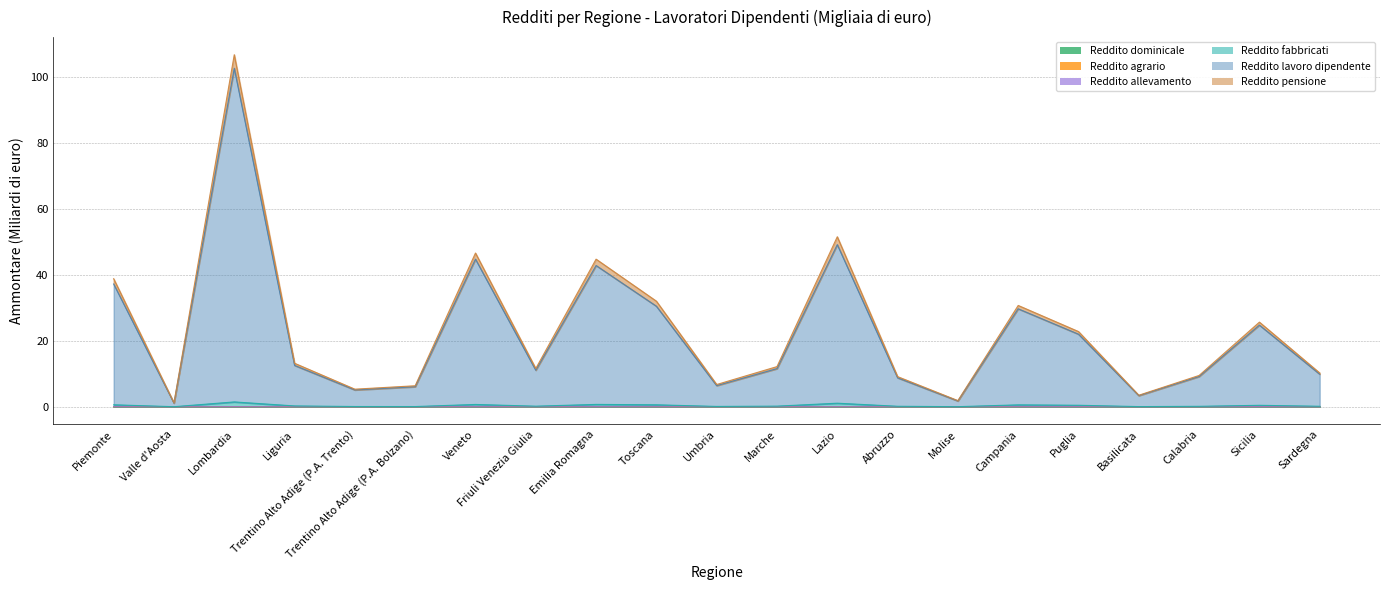

At which label does Reddito lavoro dipendente reach its peak?

Lombardia